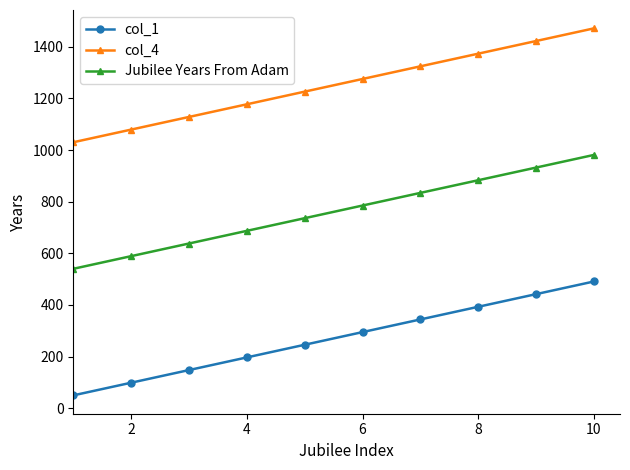

Rank the series by their maximum value, from highest to lowest.

col_4, Jubilee Years From Adam, col_1